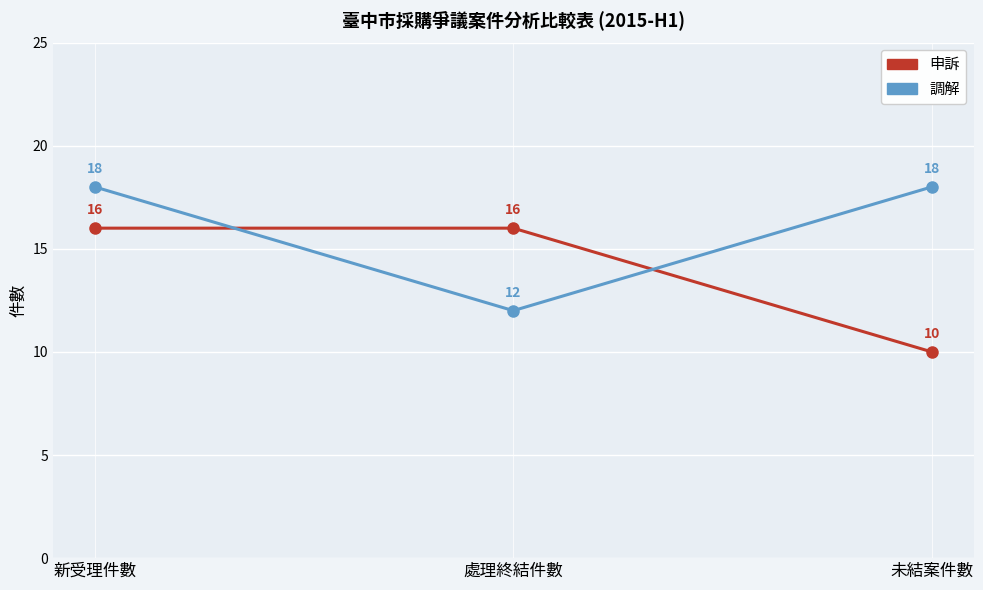

What is the spread (max minus min) of values at 處理終結件數?

4